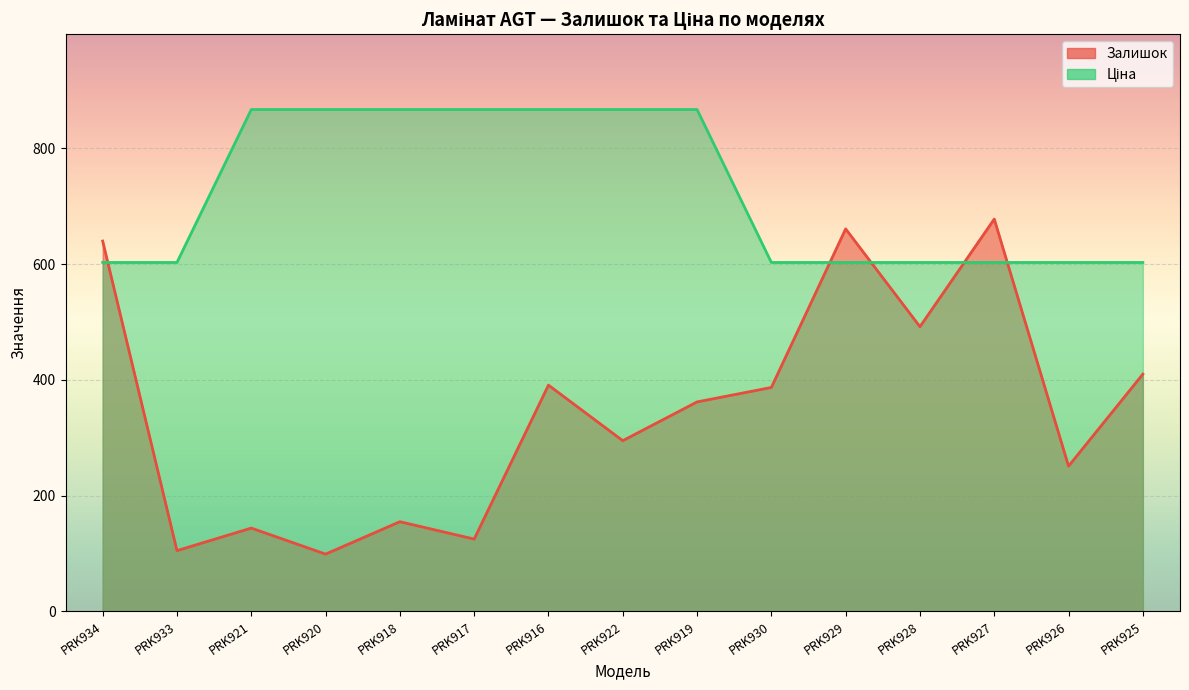

What is the difference between the highest and lowest values at PRK934?

37.0